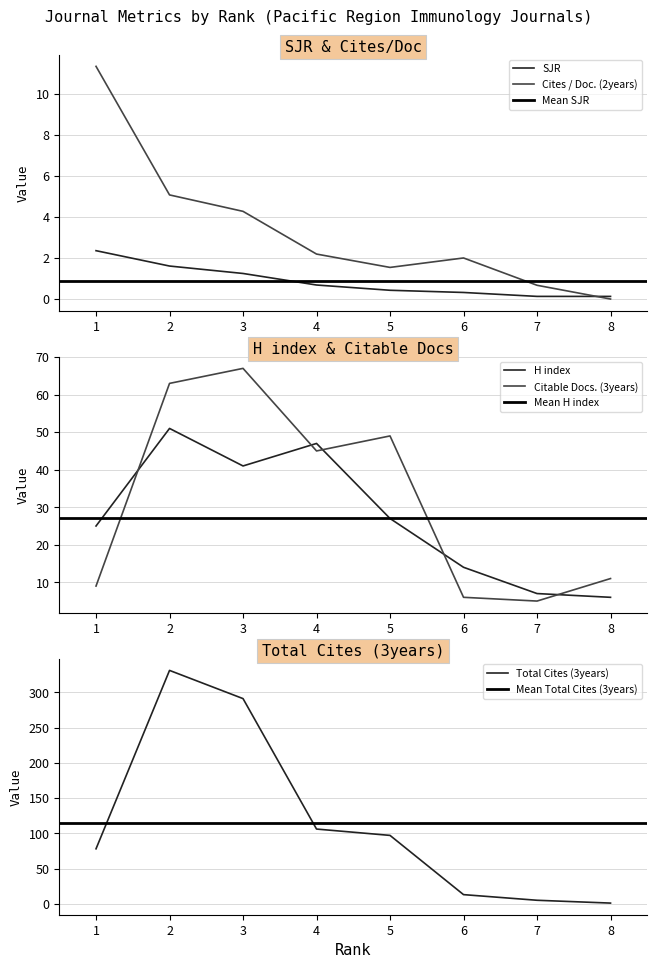

At how many categories does at least one series exceed 91?

4